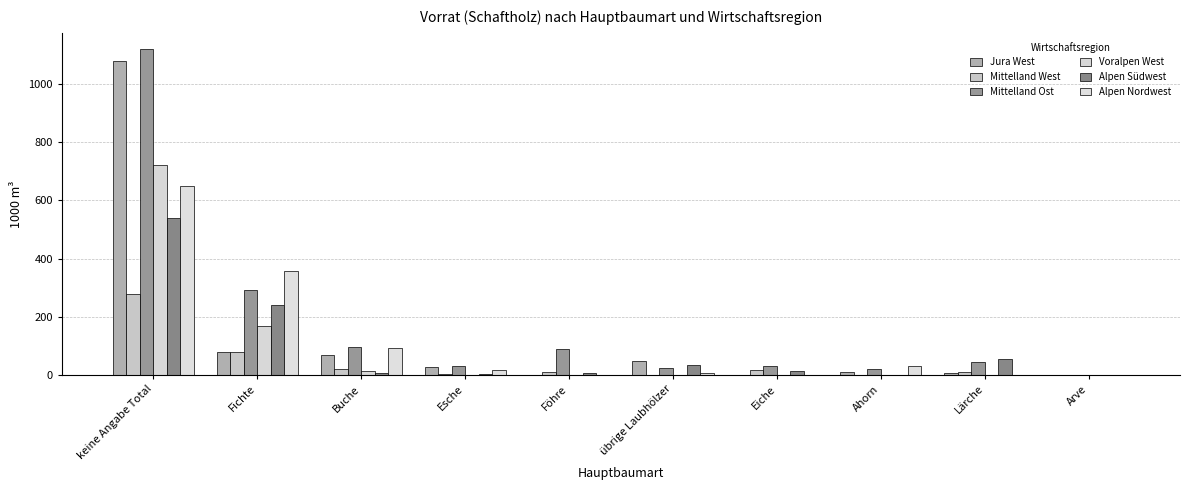

Is it true that Mittelland West equals 0 at Arve?

True